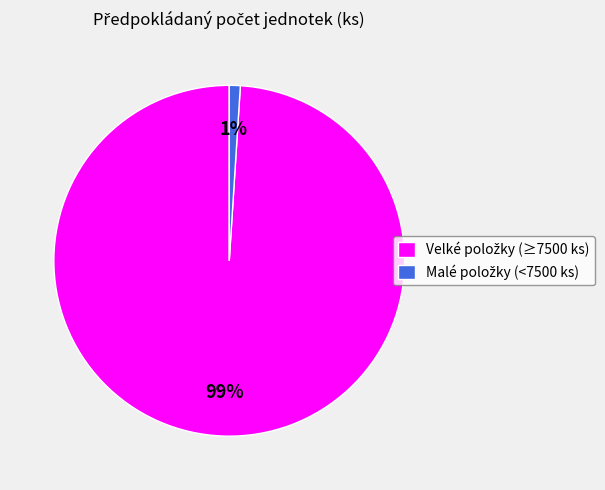

To the nearest percent, what is the difference between the largest and smallest slice percentages?

98%